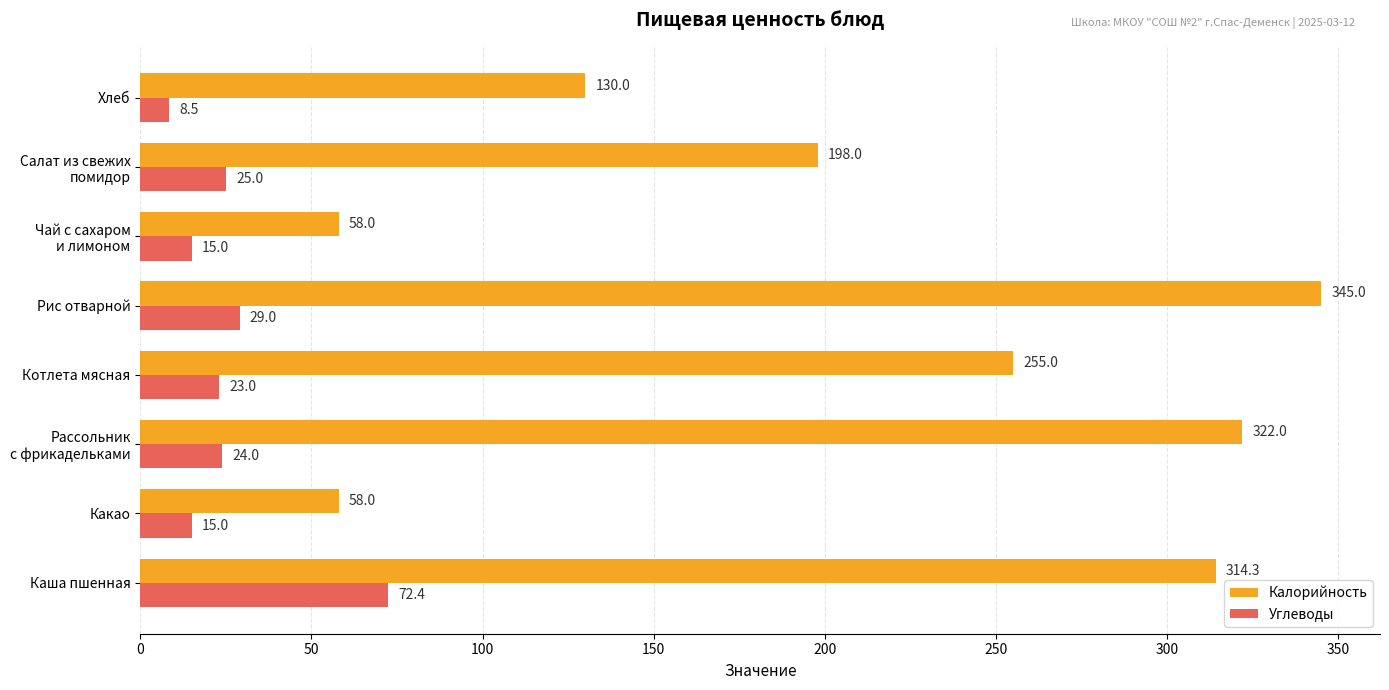

What is the sum of all Углеводы values?

211.9